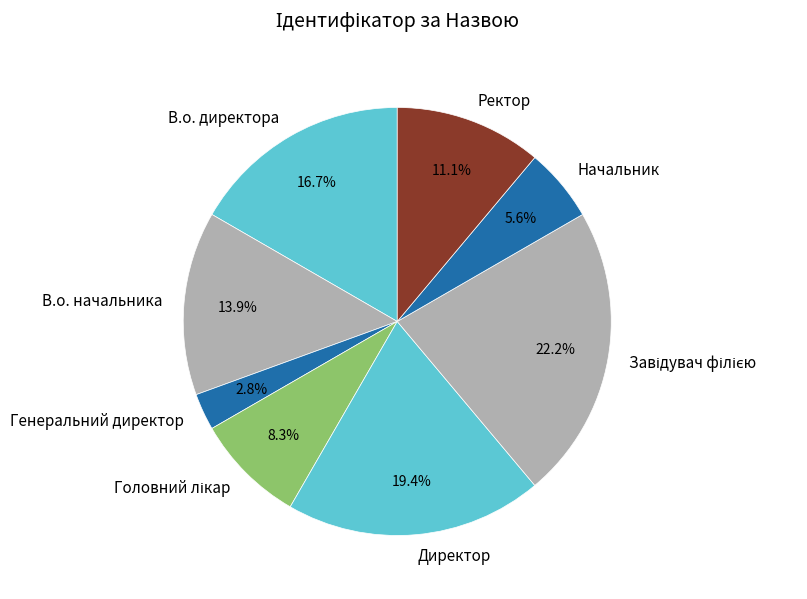

Does any single category account for the majority?

No